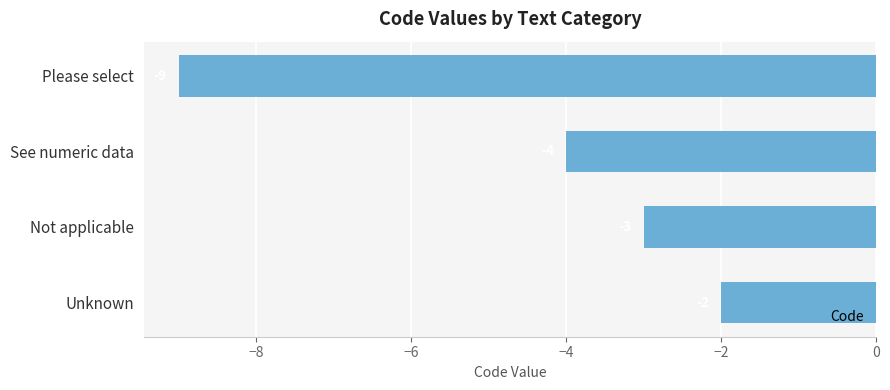

True or false: the data shows -6 at See numeric data.

False